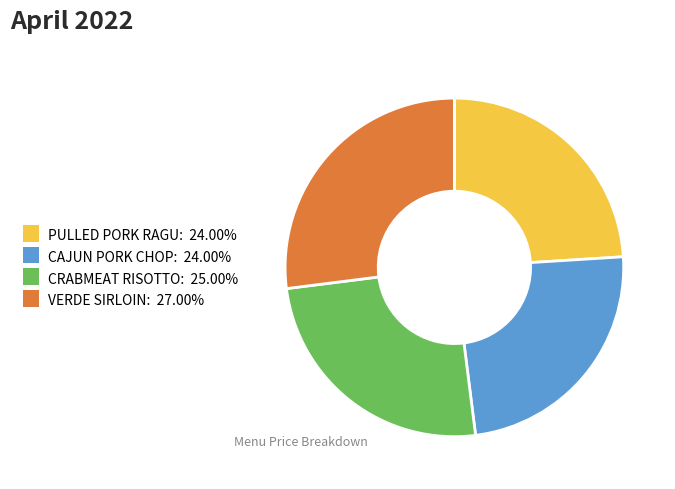

Is the sum of PULLED PORK RAGU: 24.00% and CAJUN PORK CHOP: 24.00% greater than half?

No